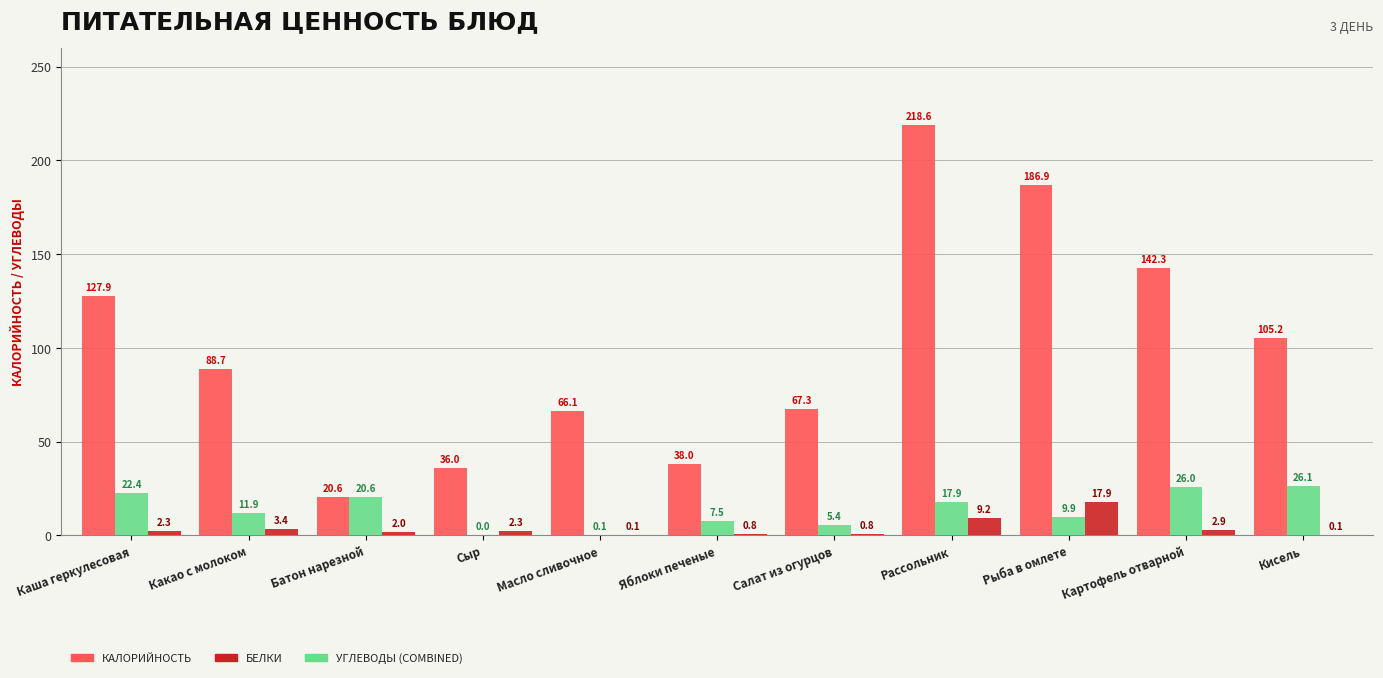

At which category is the sum across all series the highest?

Рассольник